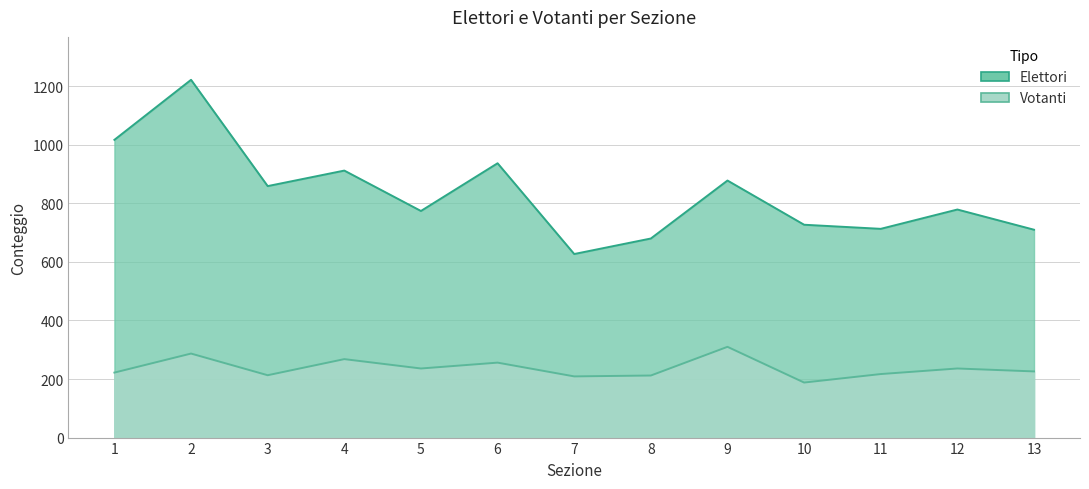

Read the Elettori value at 5, to the nearest 50.

750